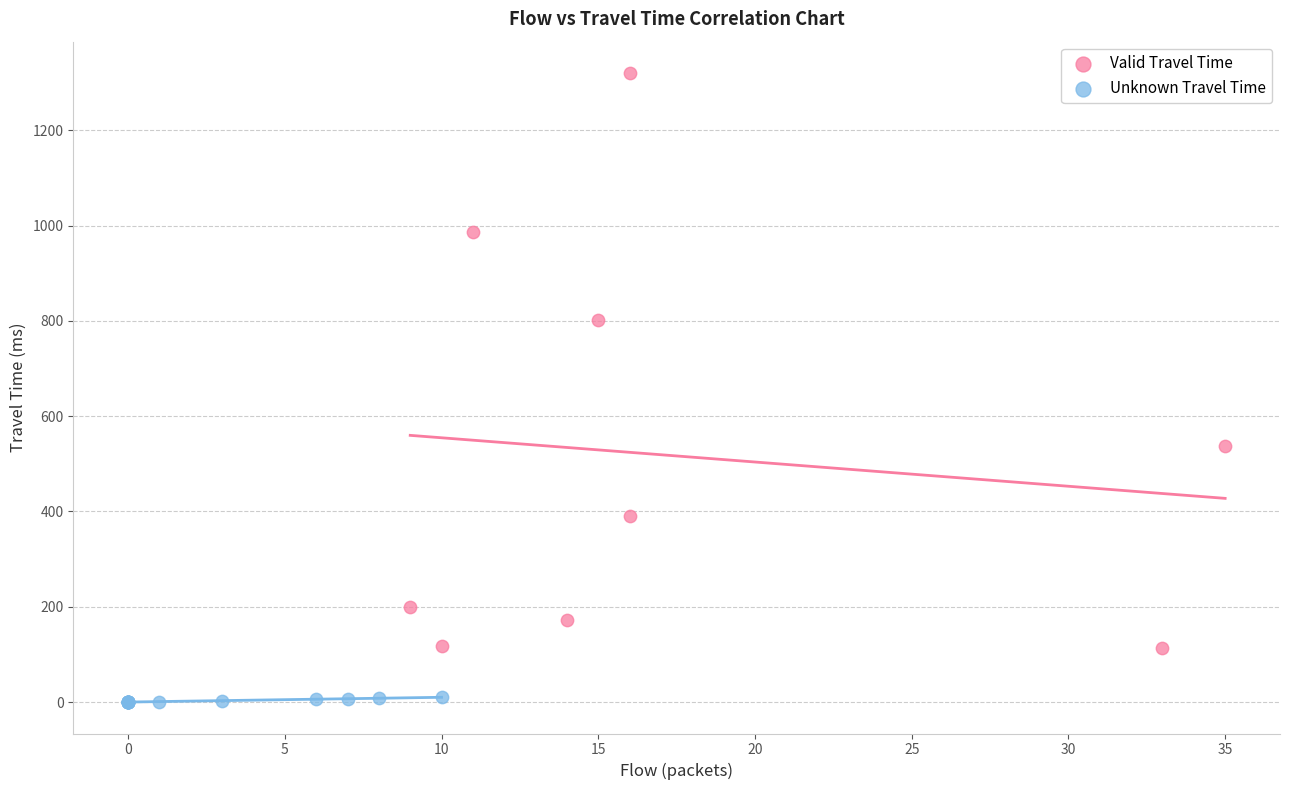

Which series contains the lowest Y value?

Unknown Travel Time